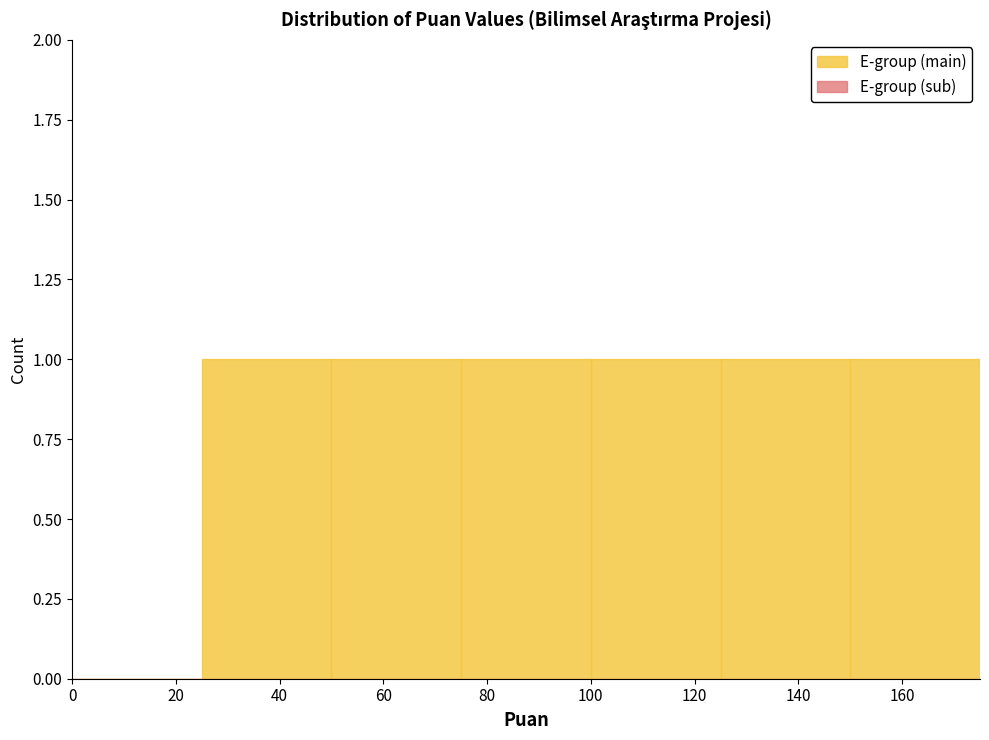

How tall is the bar that spans 100 to 125 on the x-axis? The values are not printed on the chart, so give them approximately, as read against the axis.

1